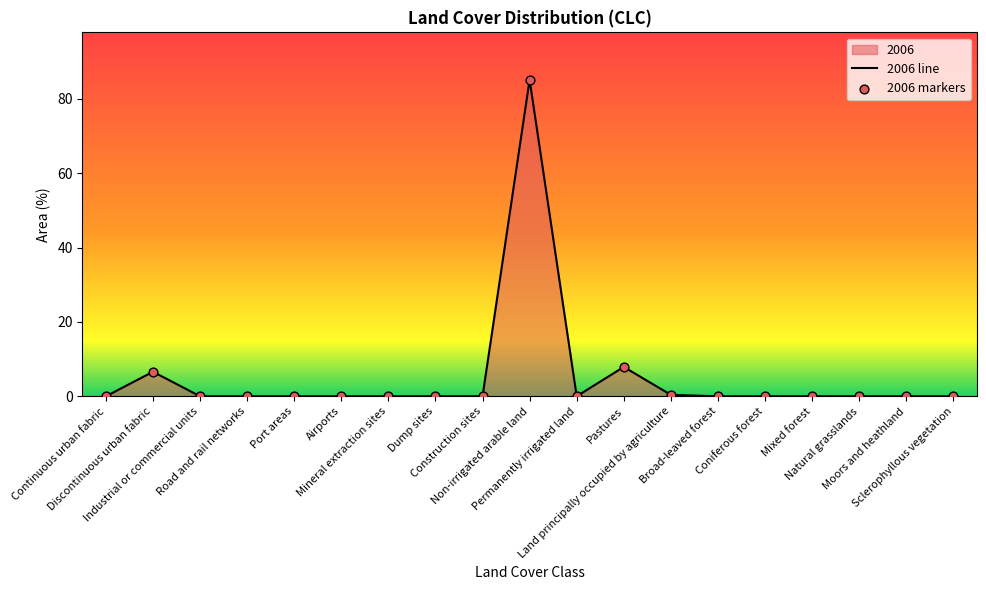

Which has a higher value, Permanently irrigated land or Port areas?

Permanently irrigated land